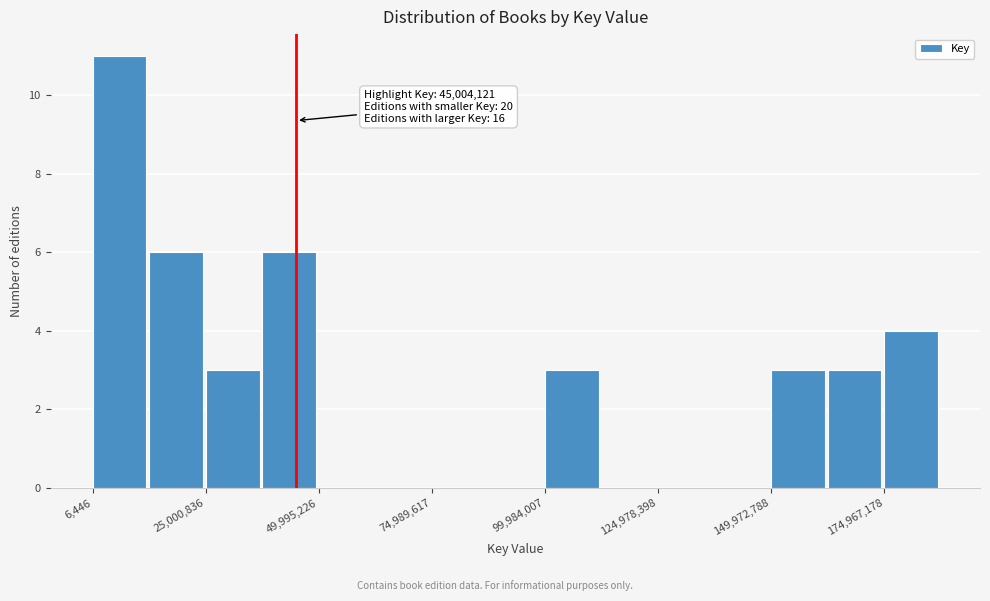

Read against the x-axis, roughly where is the centre of the tallest bar?

5000000